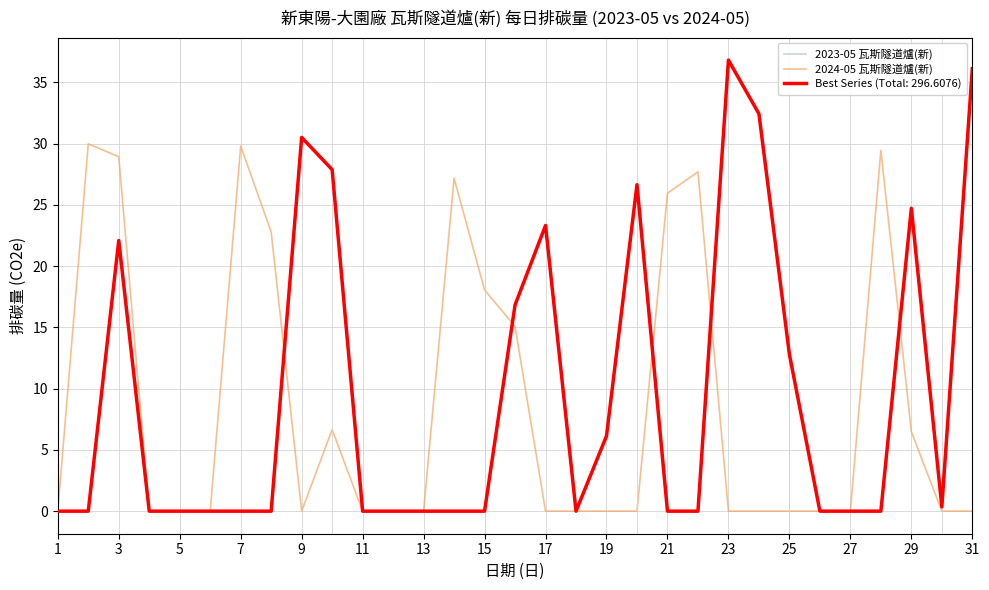

Where do 2024-05 瓦斯隧道爐(新) and 2023-05 瓦斯隧道爐(新) first cross each other?

15 and 17